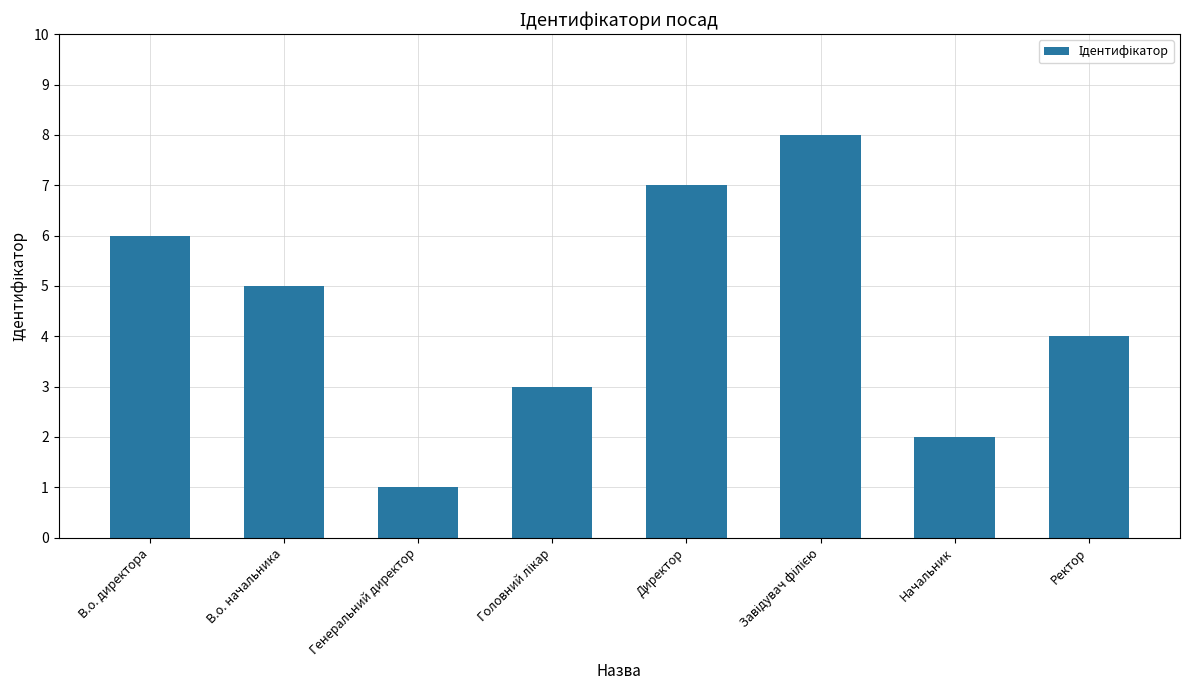

Approximately how many times larger is the value at Ректор compared to Директор?

0.6